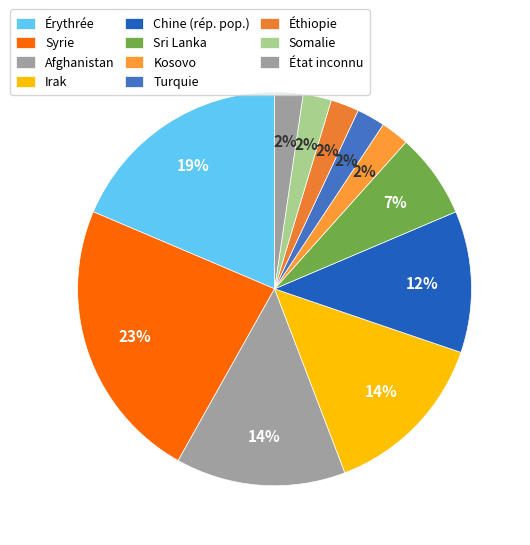

What percentage is the Érythrée slice, to the nearest percent?

19%